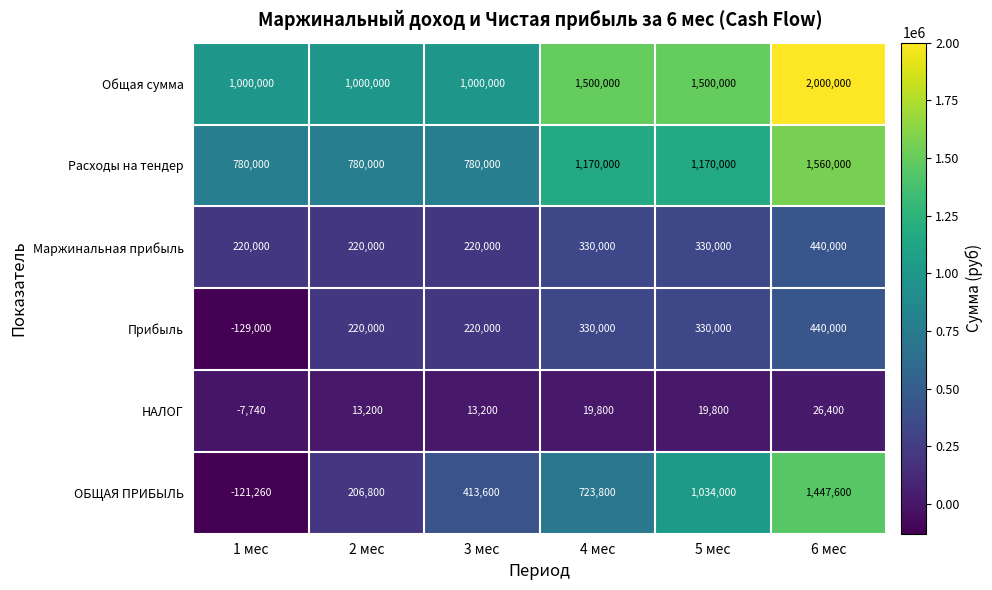

How many data points does each series have?

6